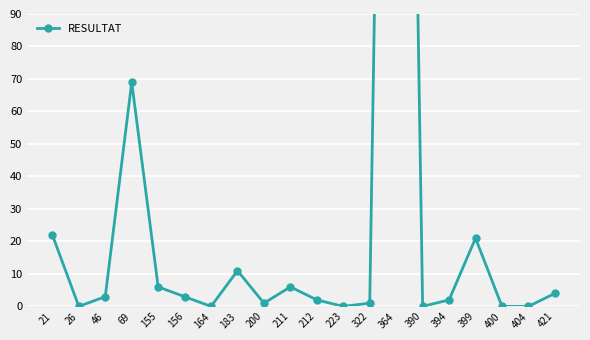

Count the number of values greater than 3.

8